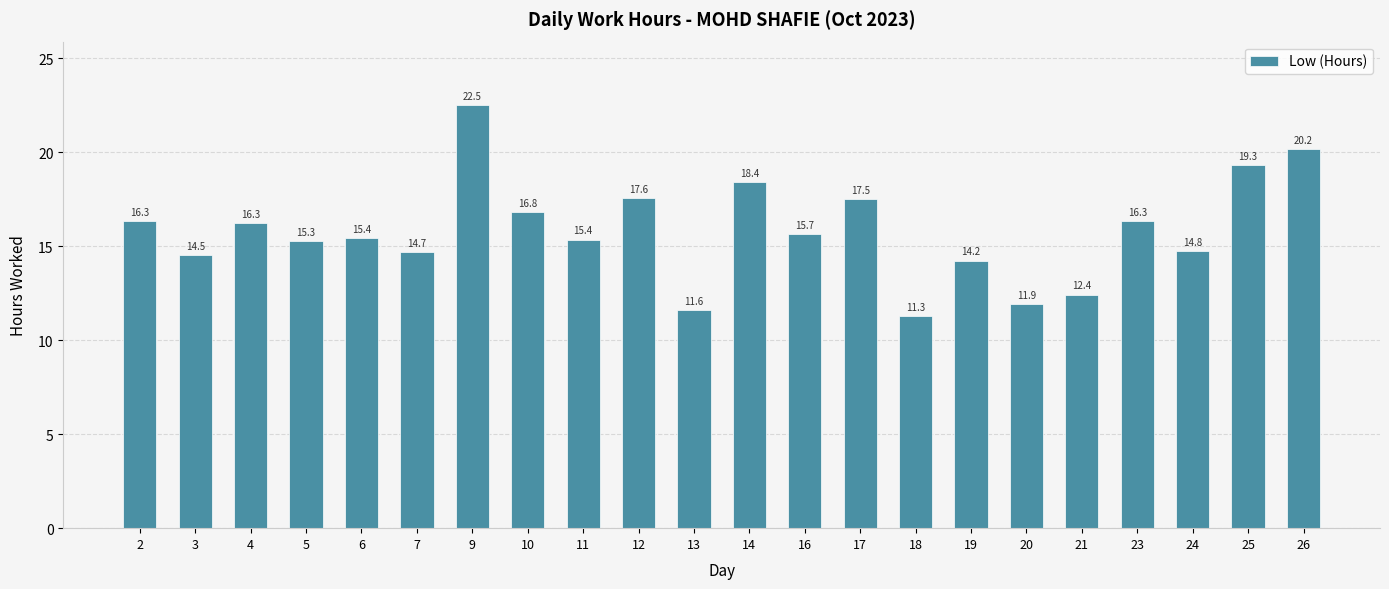

Does the chart contain stacked bars?

No